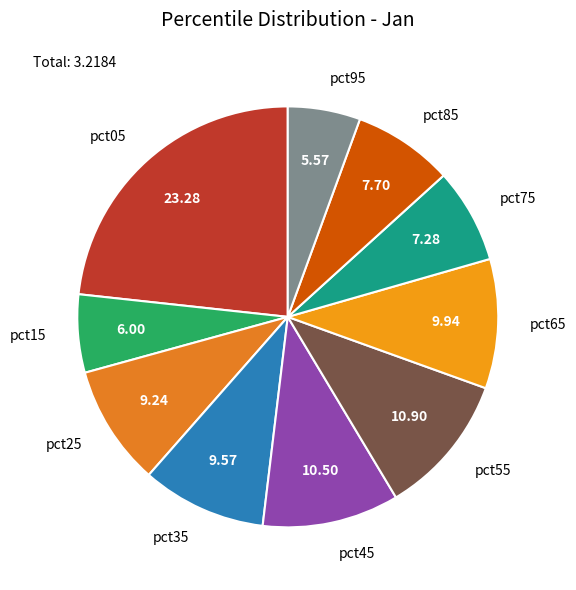

Which slice is the largest?

pct05